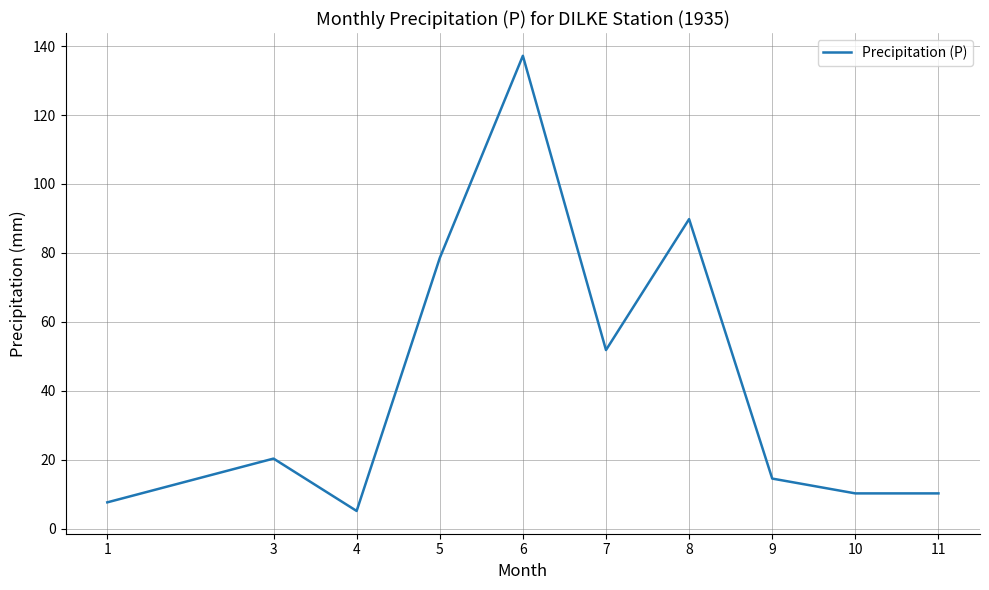

What value does the data have at 1?

7.6